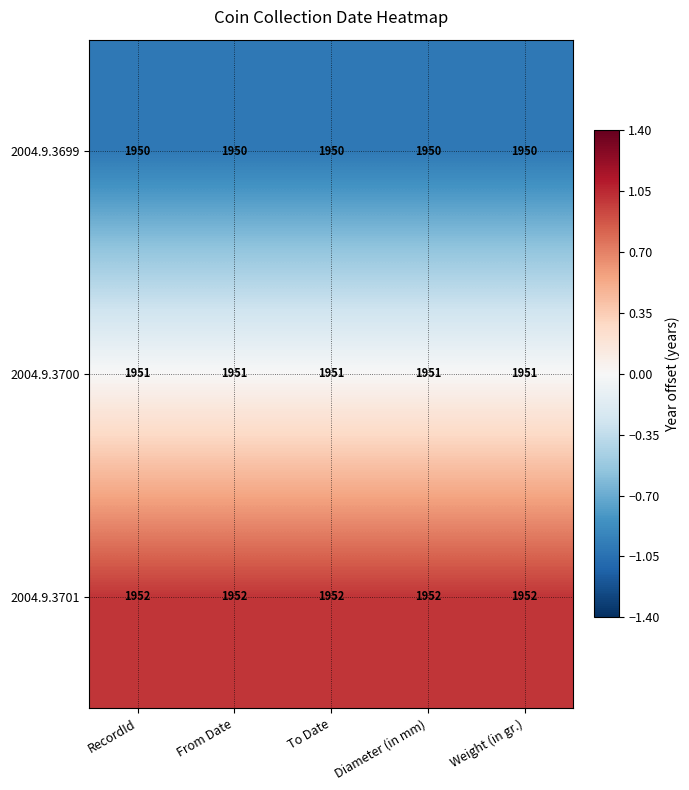

How many distinct data groups are displayed?

3